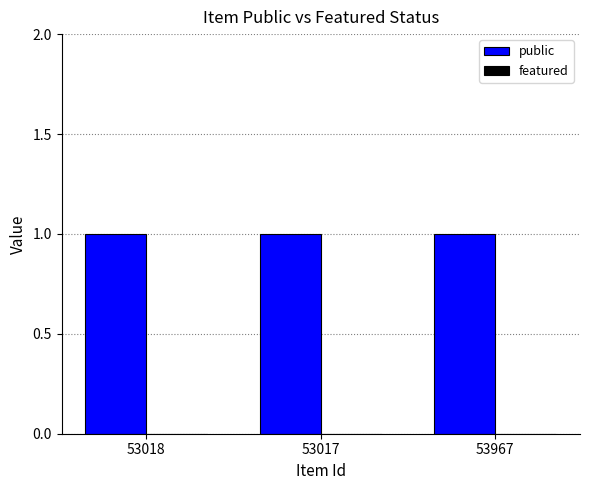

Where is featured nearest to the value 0?

53018